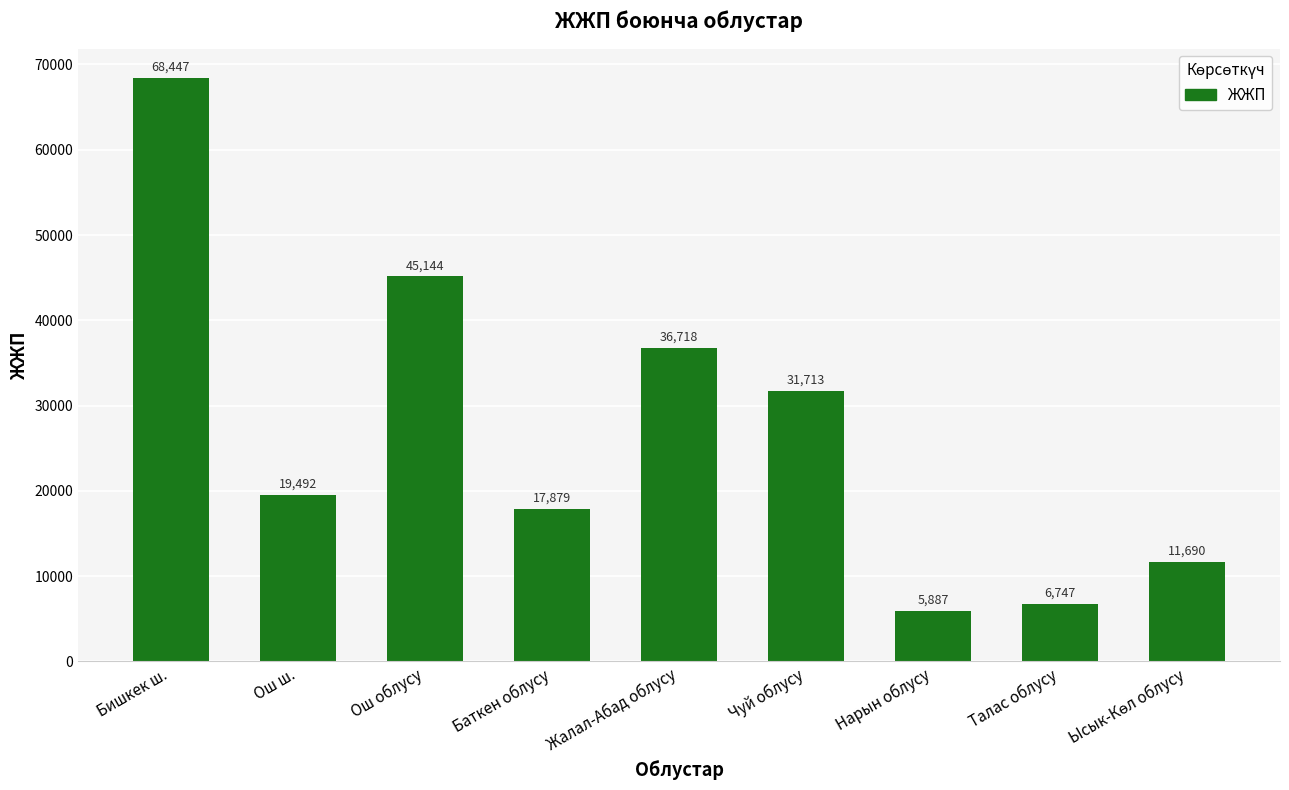

Where does the data first go above 19492?

Бишкек ш.